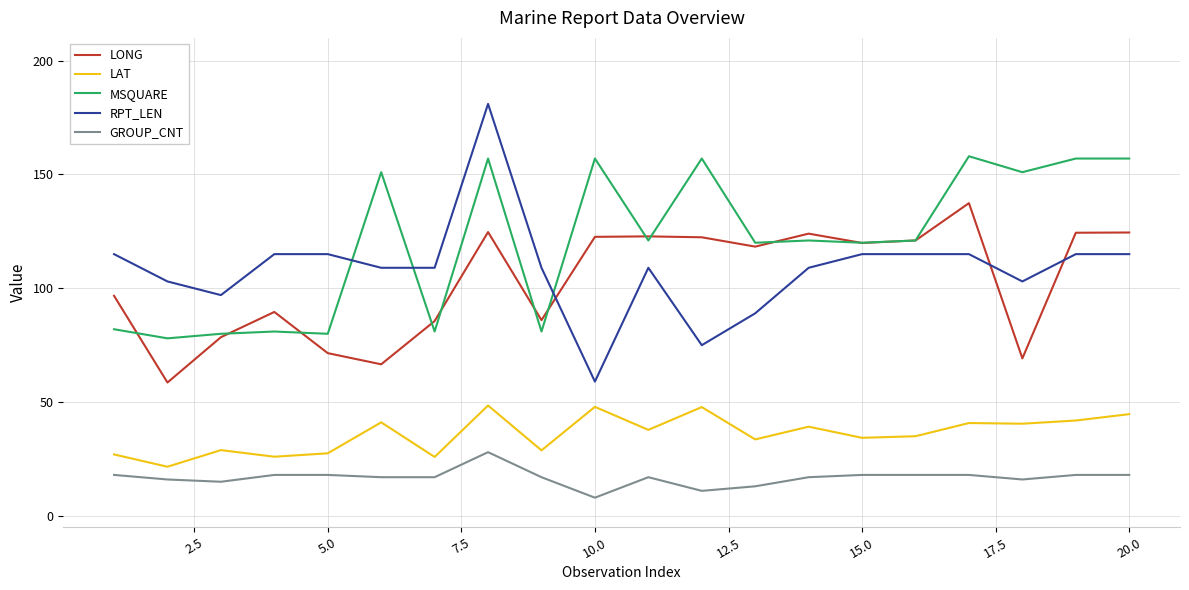

Which series has the widest spread of values?

RPT_LEN